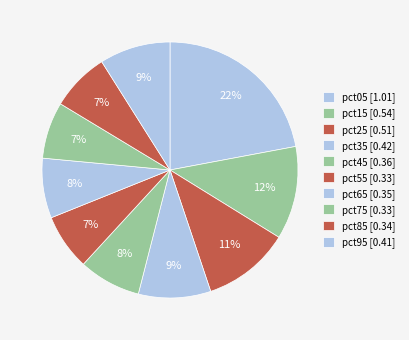

To the nearest percent, what is the combined percentage of pct15 and pct55?

19%